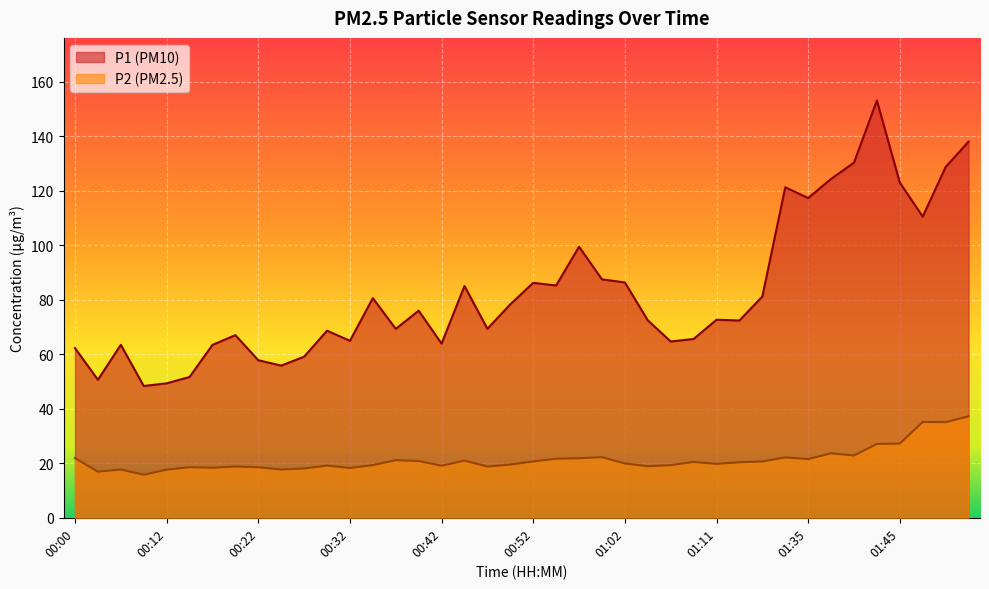

Which series has the largest total across all categories?

P1